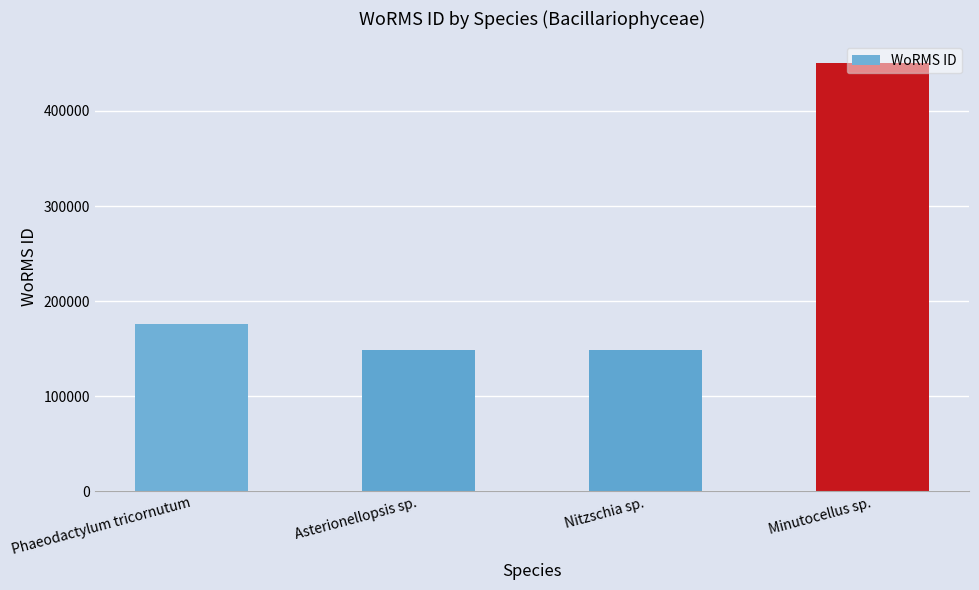

What is the change in value from Nitzschia sp. to Minutocellus sp.?

+301574